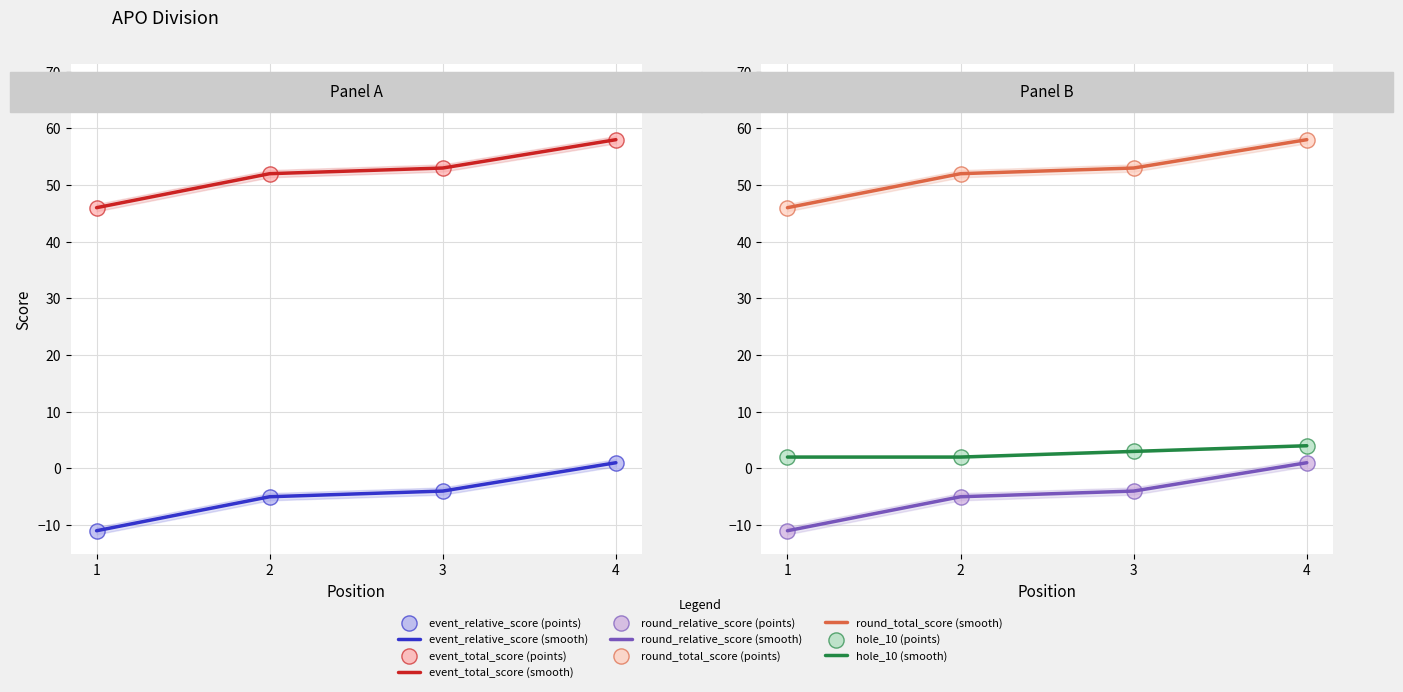

At which category is the sum across all series the highest?

4